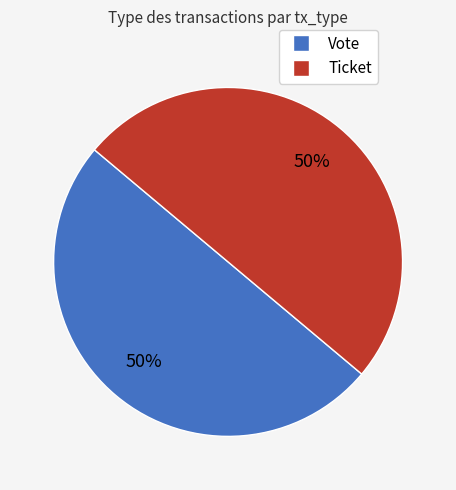

Is it true that Vote is 92% of the pie?

False